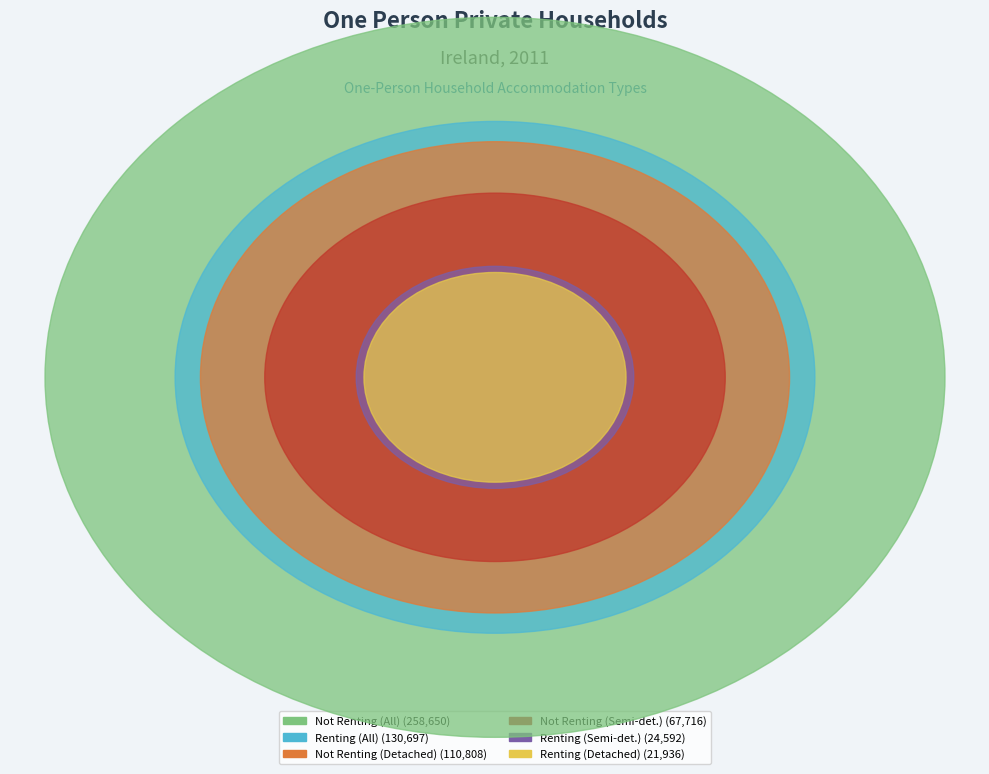

Is it true that Not renting (All households) is 55% of the pie?

False